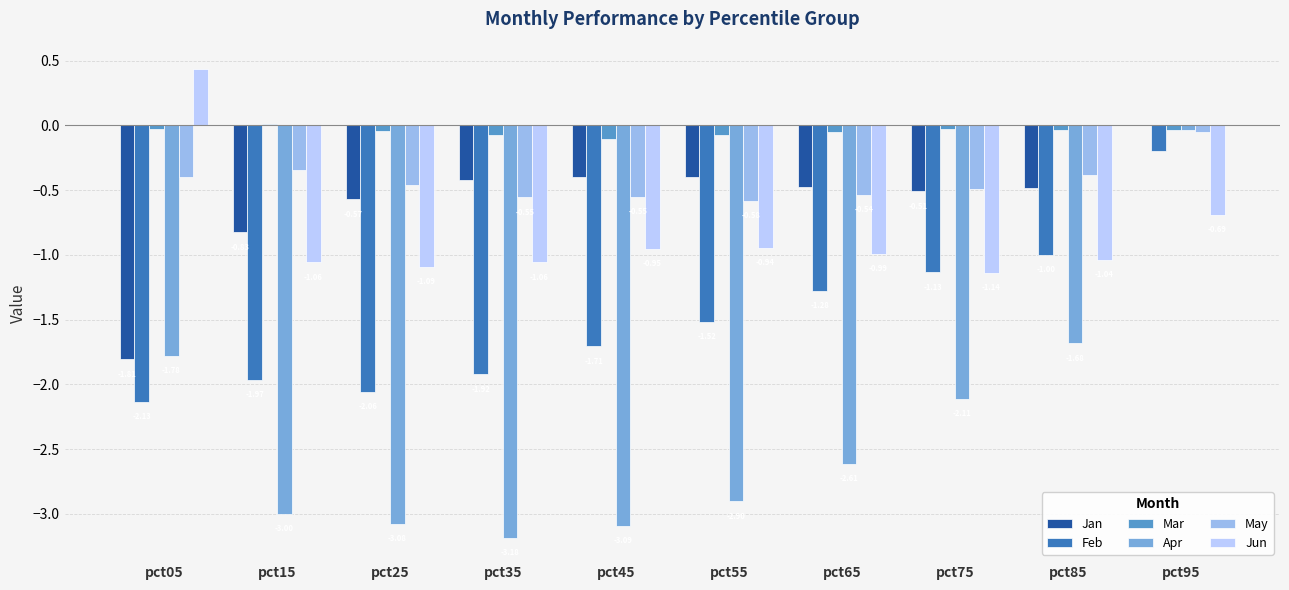

What is the total value across all series at pct15?

-7.2